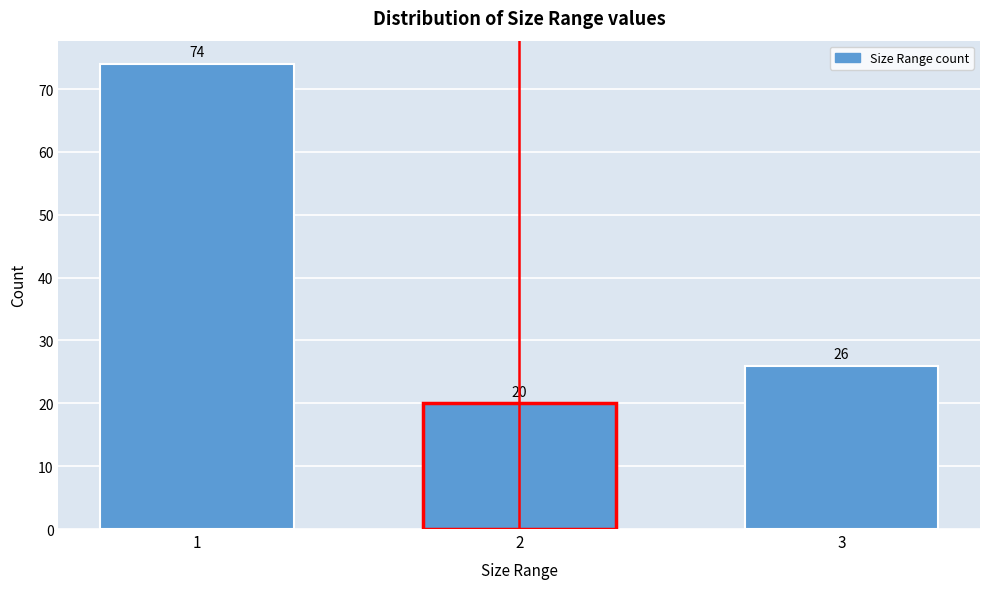

Reading left to right, transcribe all the data shown in this chart.

1=74	2=20	3=26